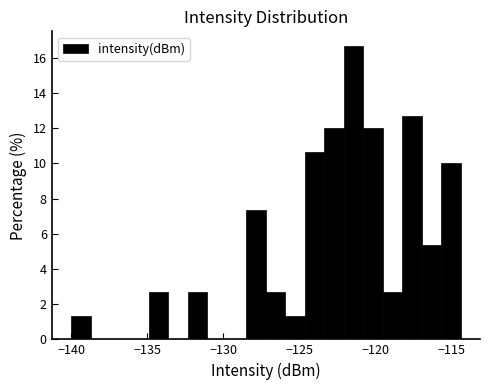

Around what value on the x-axis is the tallest bar? Give the approximate position of its centre, as read against the axis.

-121.5